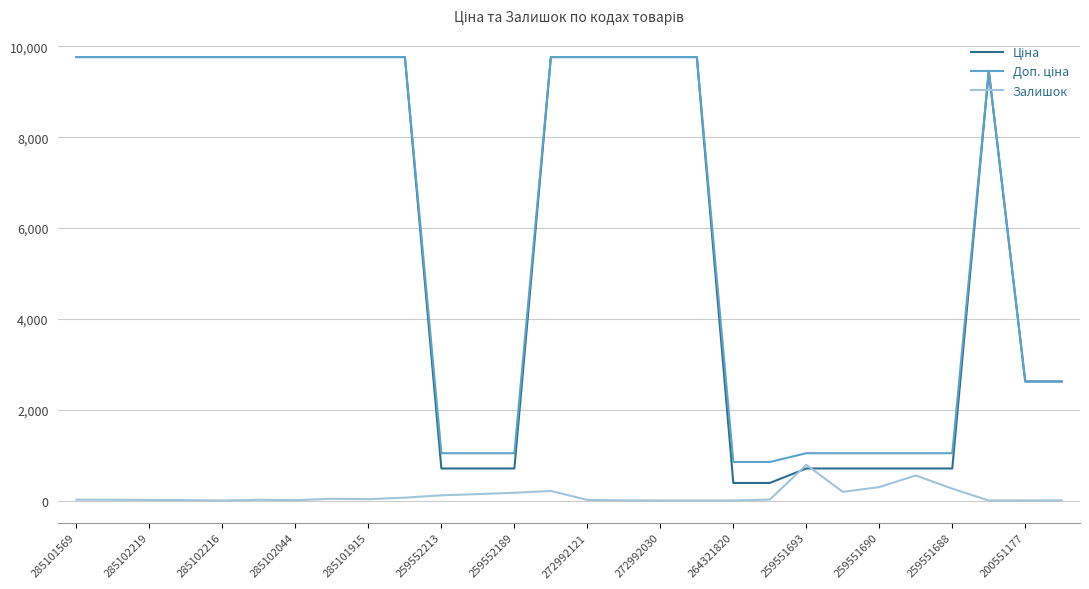

What is the greatest value displayed?

9764.4